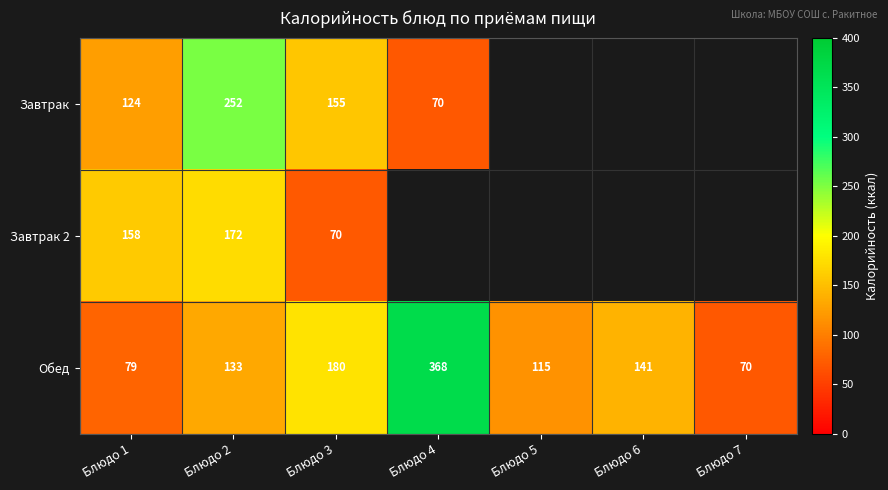

Is the value of Завтрак at Блюдо 2 greater than the value of Завтрак 2 at Блюдо 1?

Yes